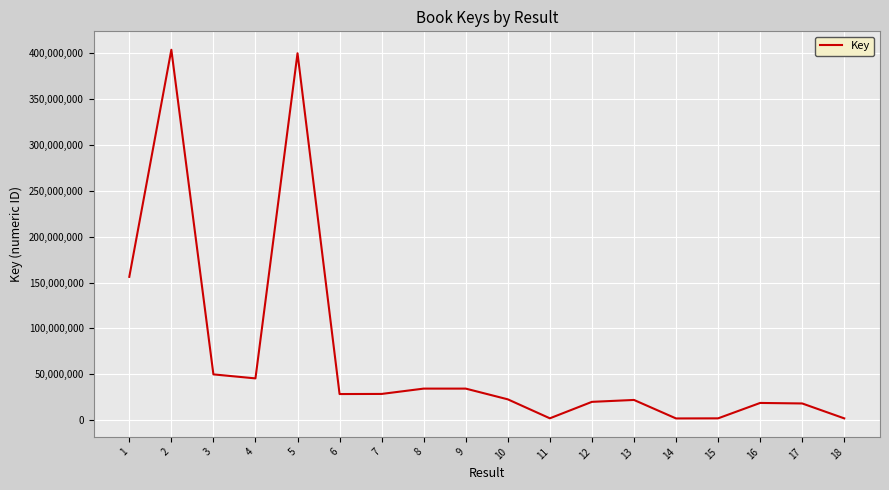

The value at 2 is 219922694. True or false?

False